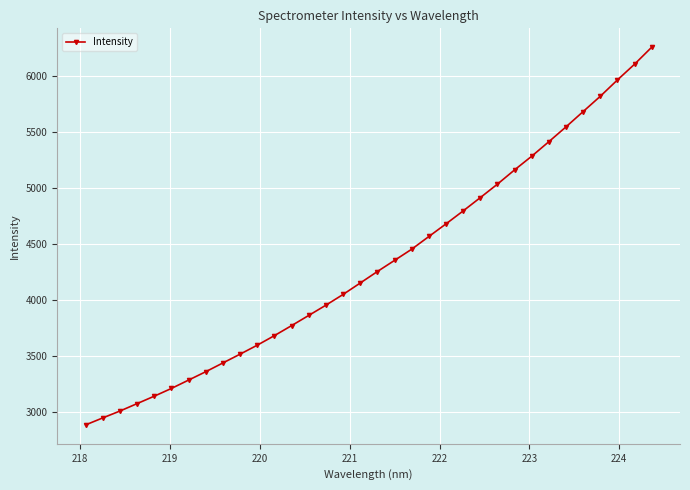

What is the difference between the maximum and minimum values?

3374.6